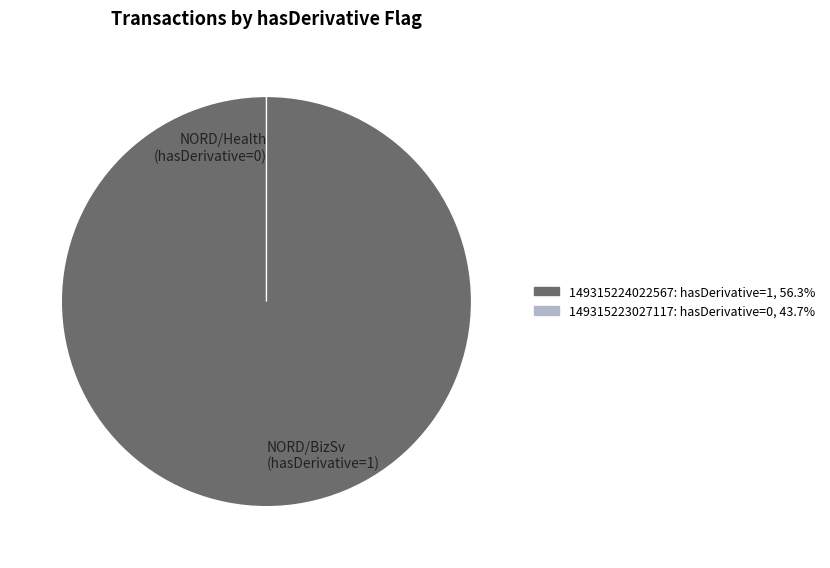

How many segments does this pie chart have?

2